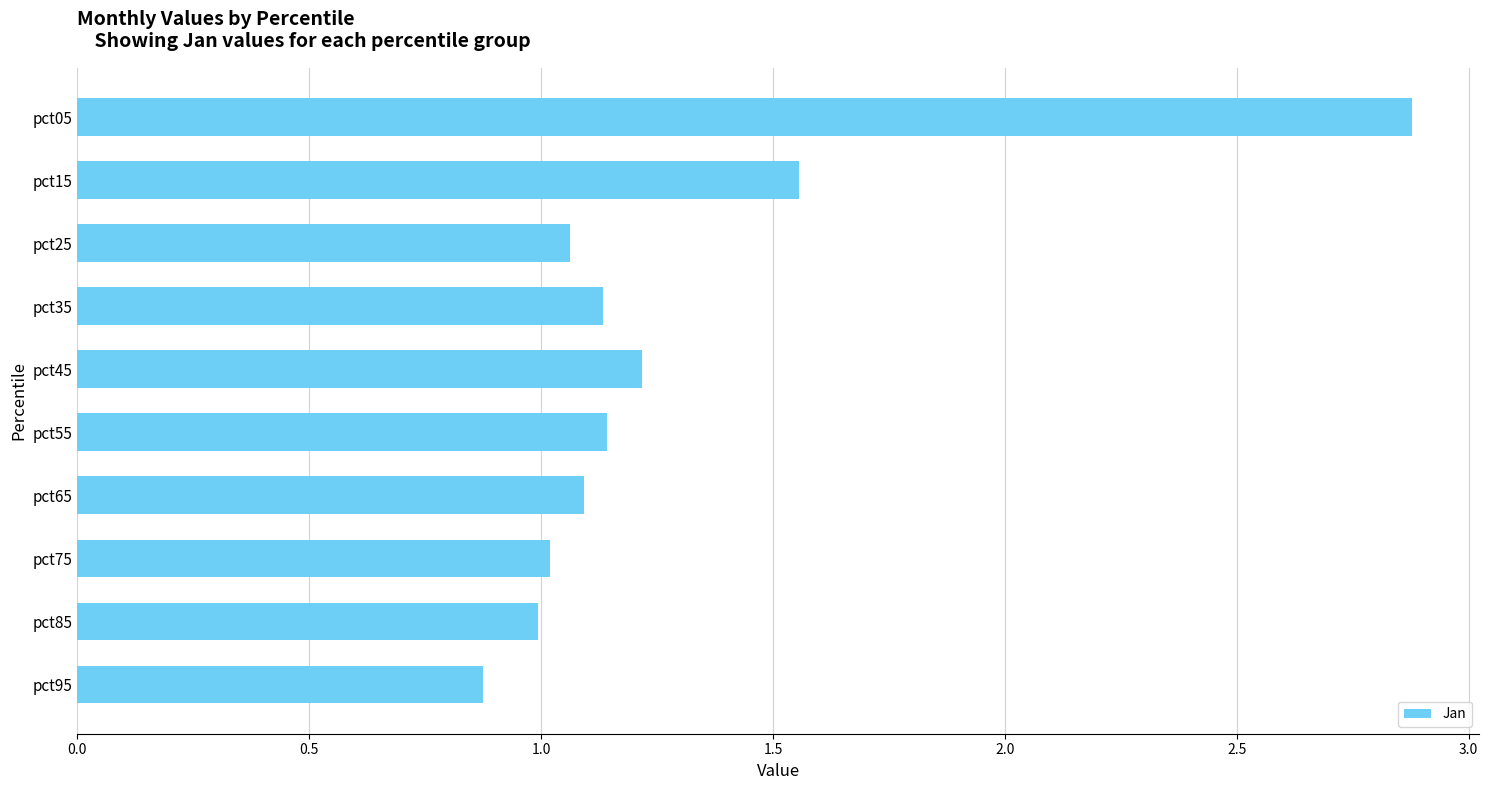

Between pct95 and pct55, which is larger?

pct55